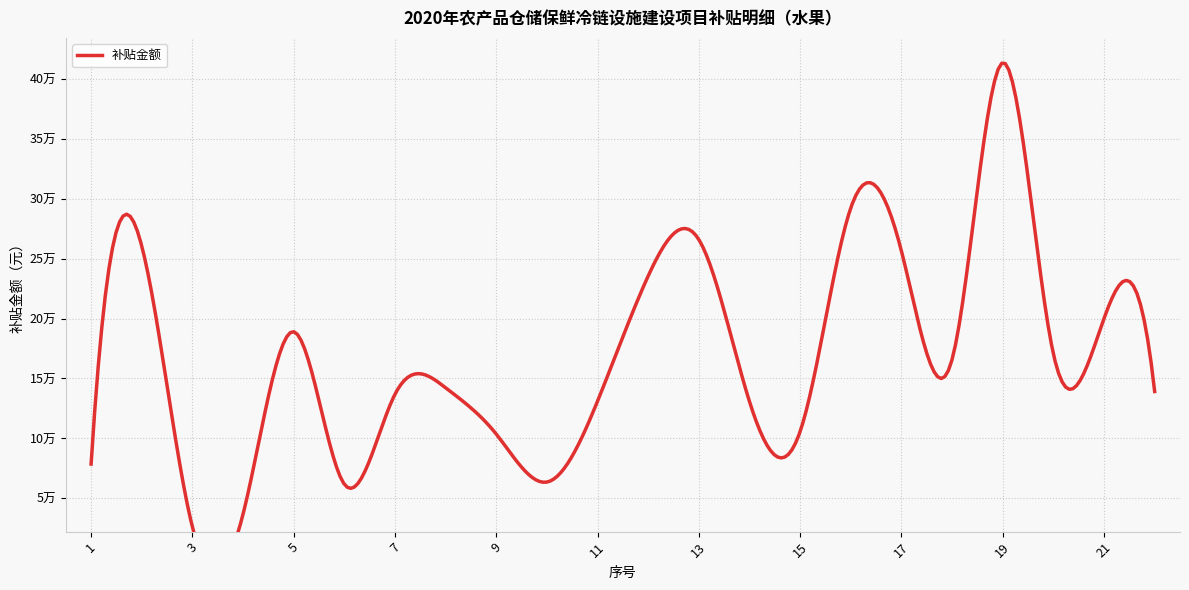

How many interior local peaks (higher than both neighbors) does the data have?

7